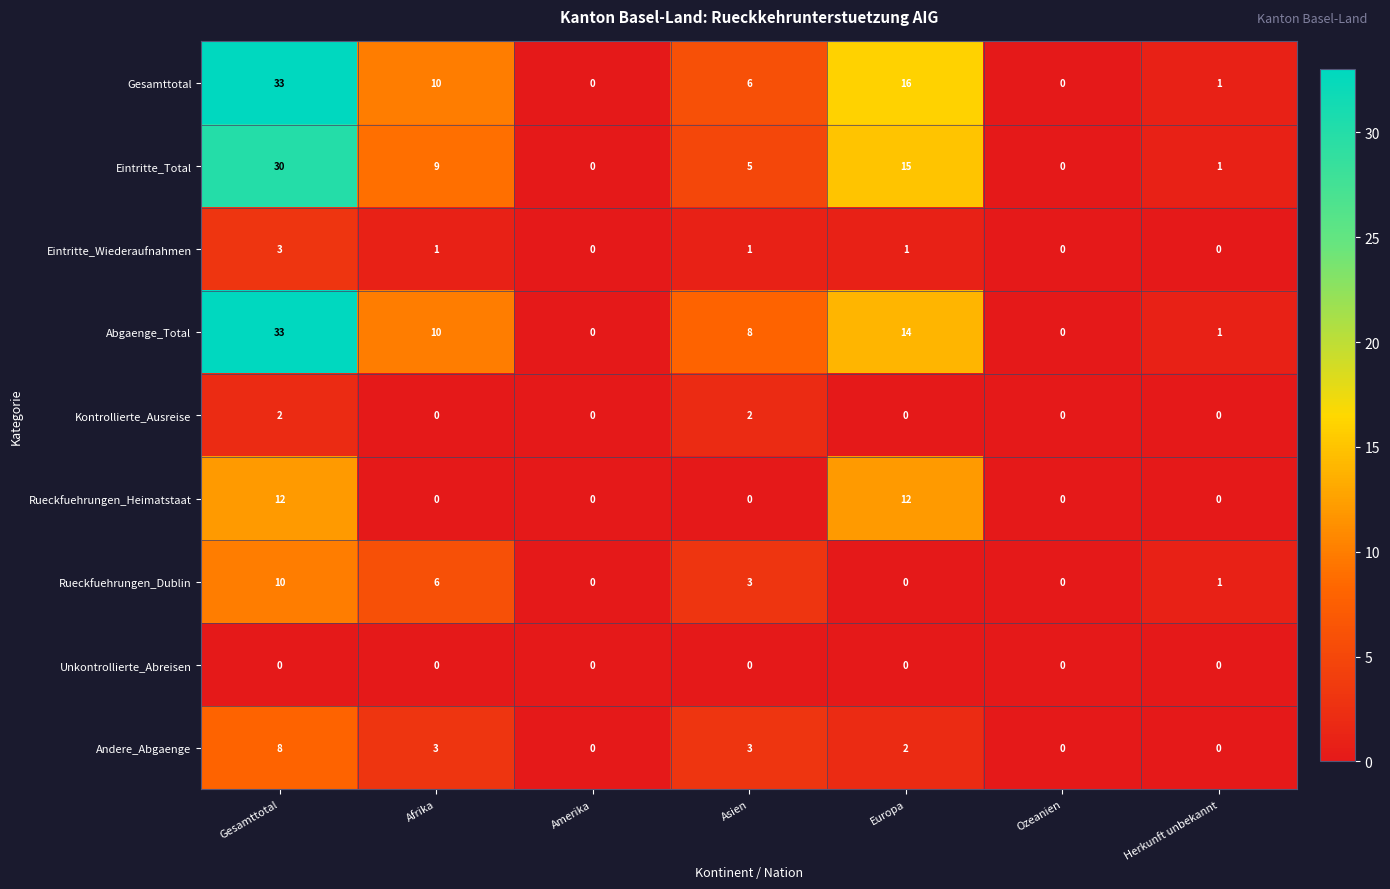

What is the total value across all series at Europa?

60